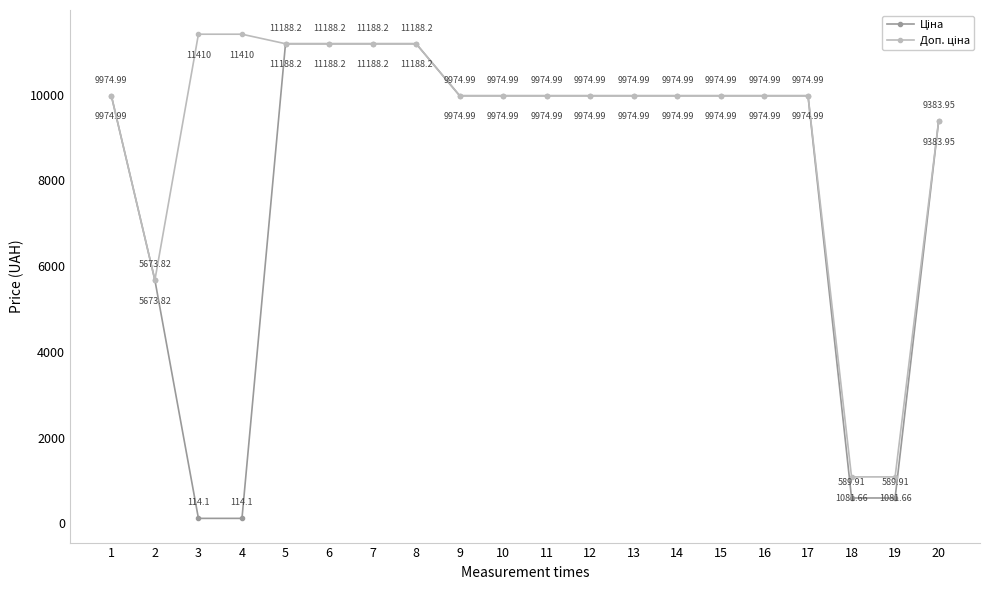

At how many categories does at least one series exceed 10388?

6